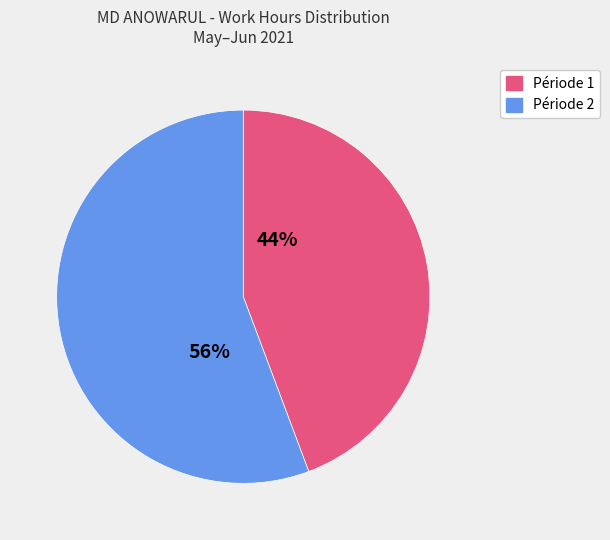

How many slices are in this pie chart?

2